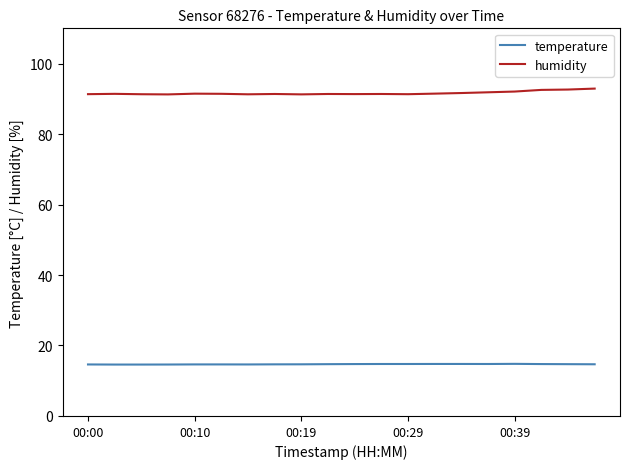

True or false: temperature and humidity cross at least once.

False